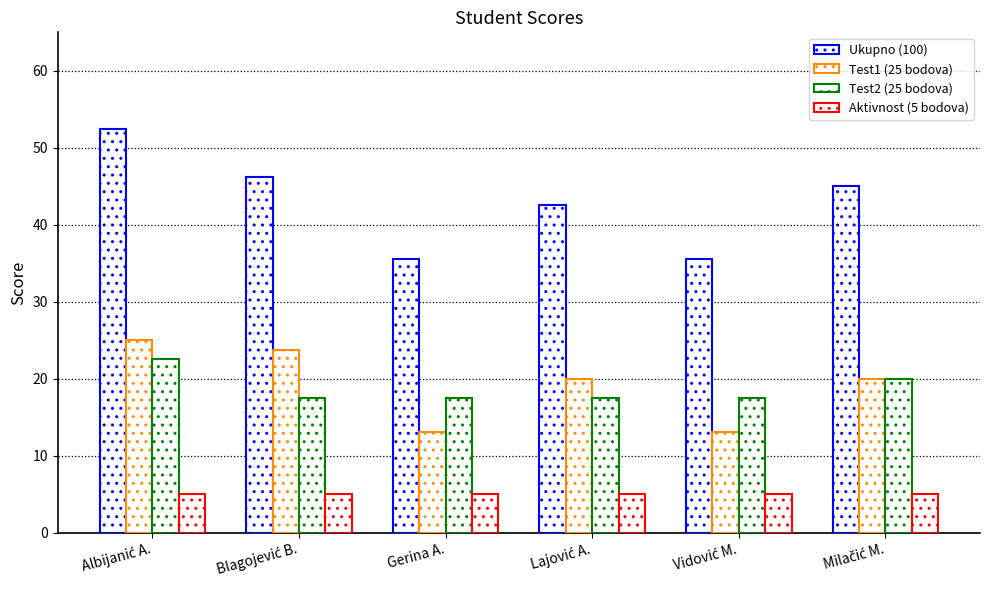

How many data points does each series have?

6